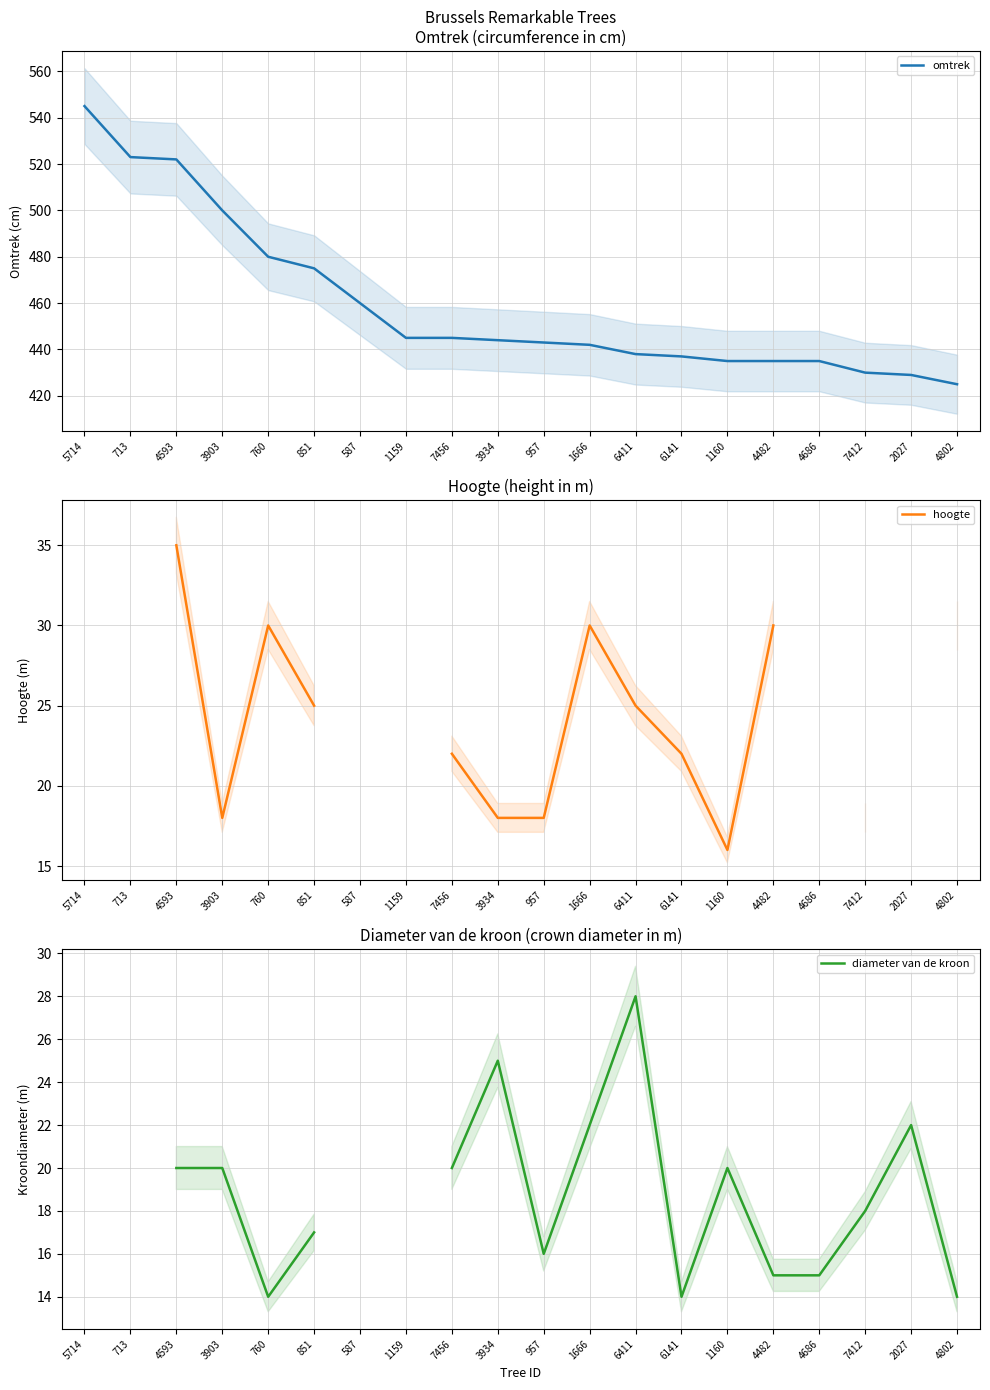

True or false: omtrek has a value of 443 at 957.

True